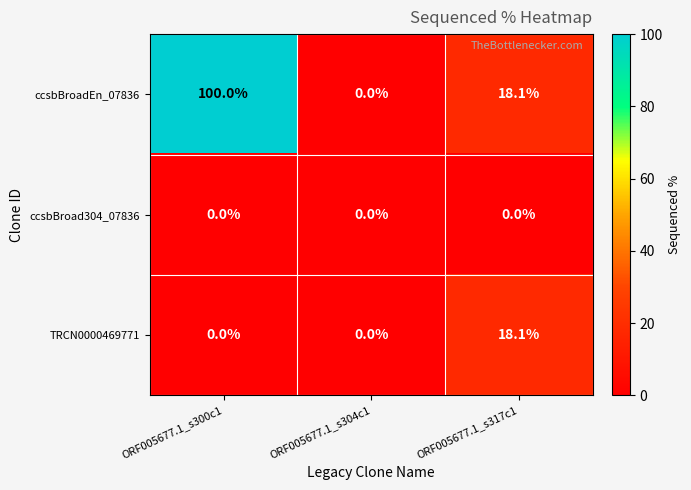

Is the value of ccsbBroad304_07836 at ORF005677.1_s317c1 greater than the value of ccsbBroadEn_07836 at ORF005677.1_s317c1?

No